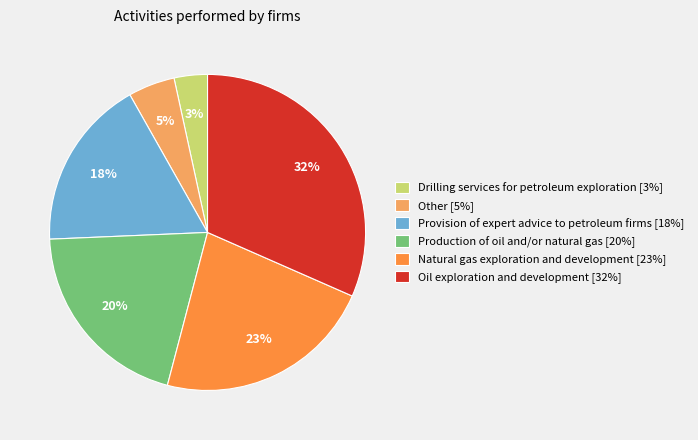

To the nearest percent, what portion does Production of oil and/or natural gas represent?

20%